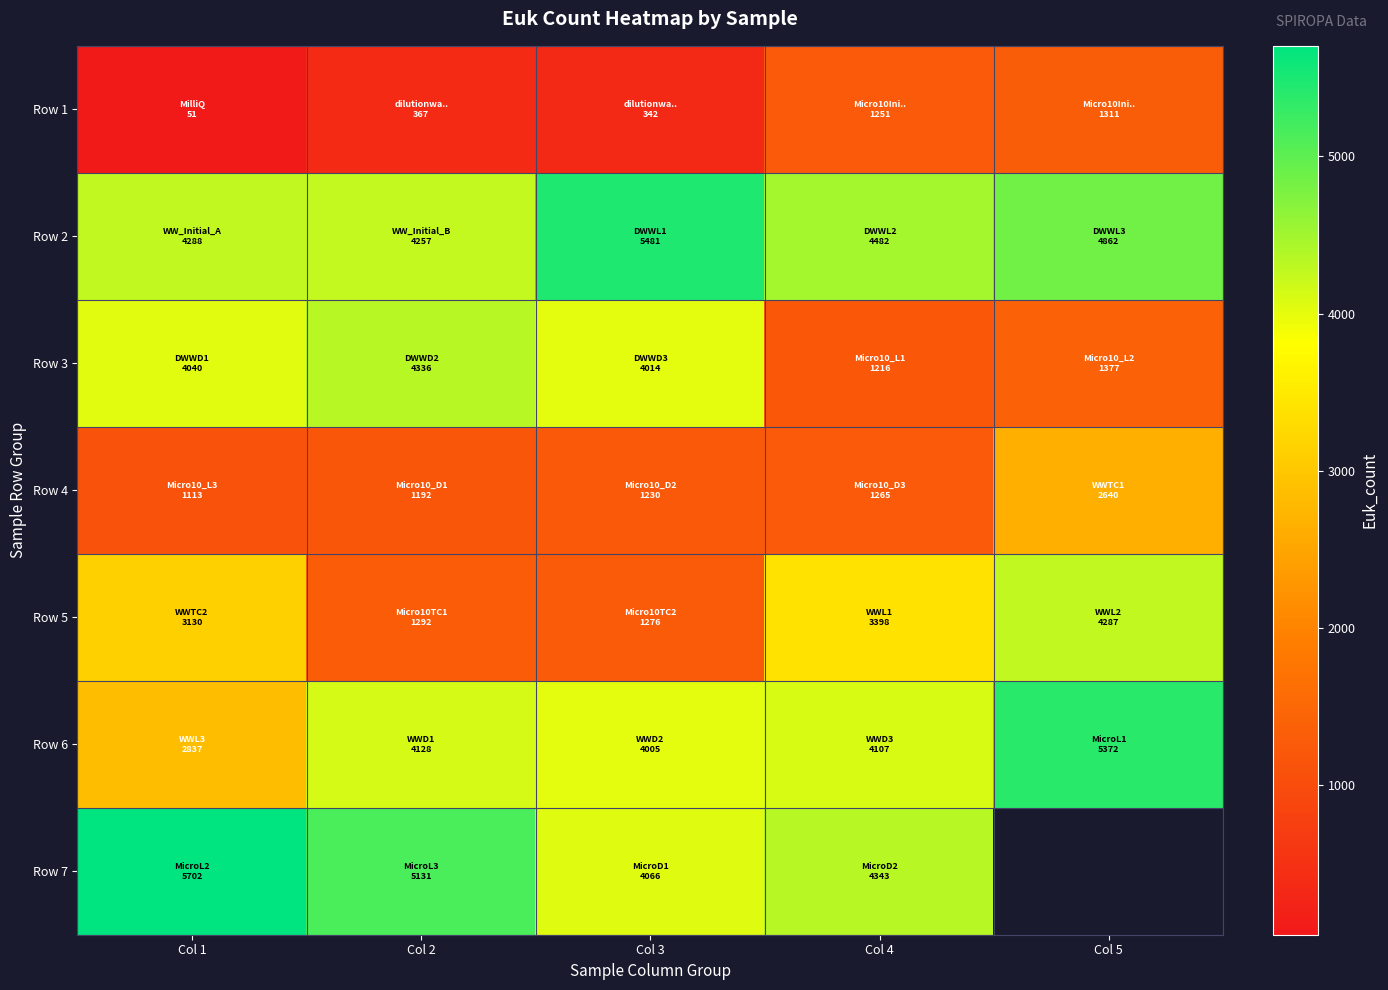

At which label does Row 6 reach its minimum?

Col 1